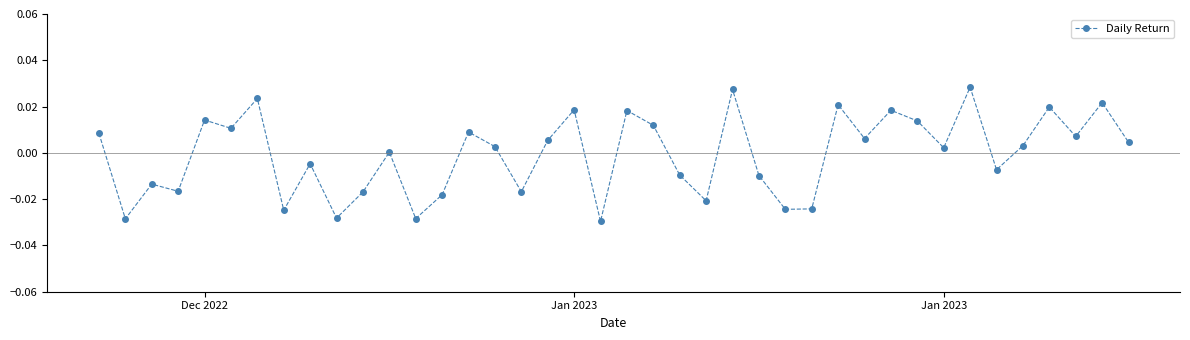

True or false: the data has more than 1 interior local peaks.

True